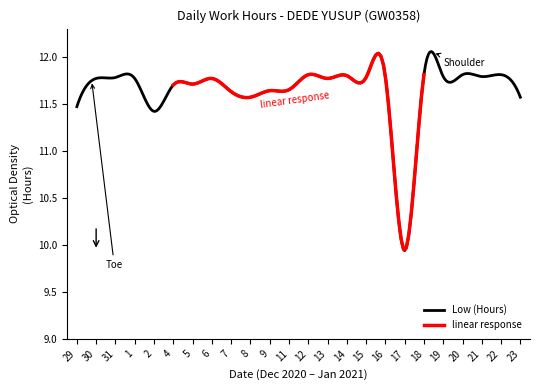

What is the label of the 24th point from the right?

29